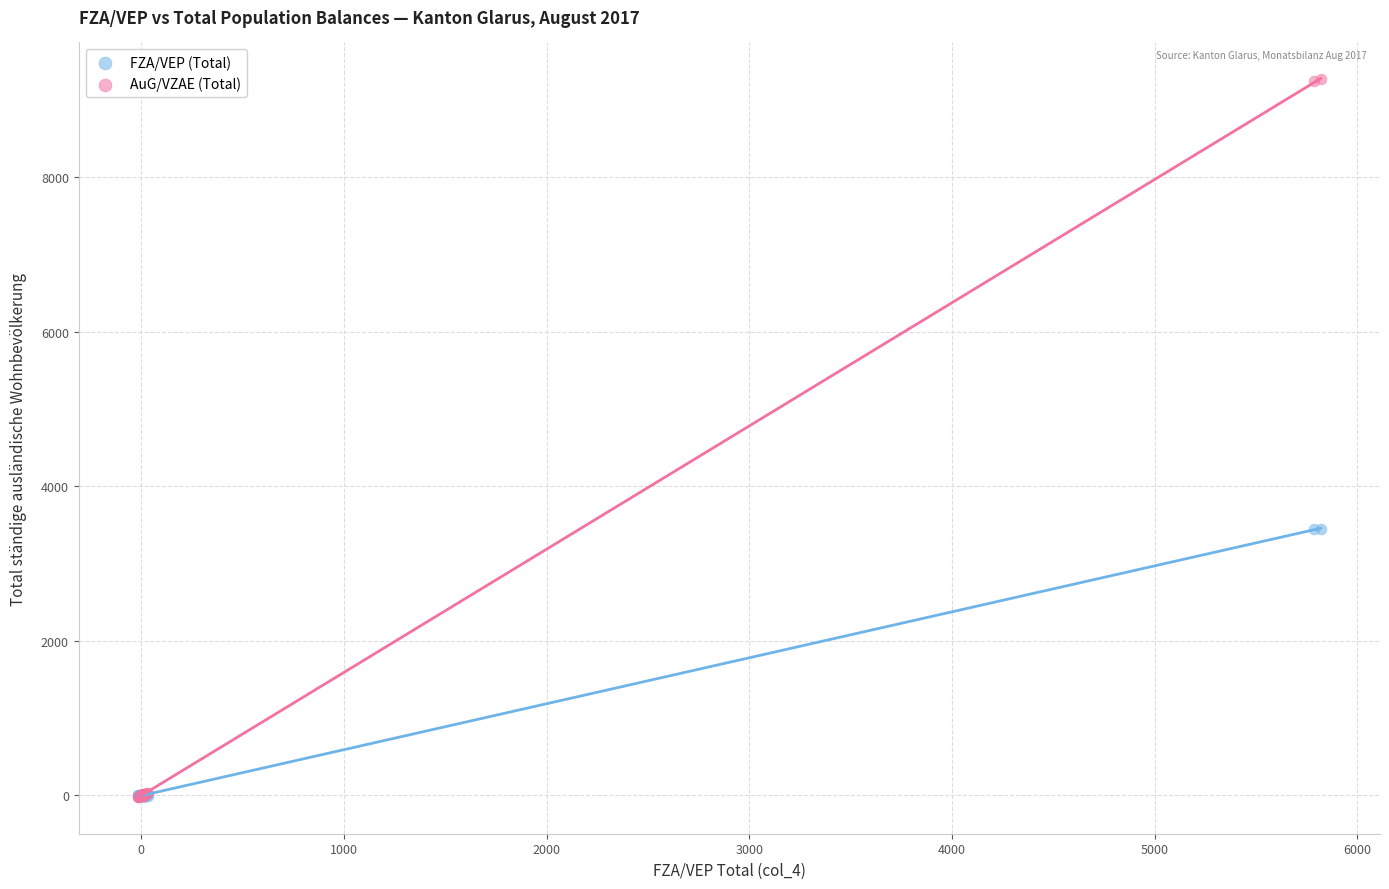

Which series reaches the maximum Y coordinate?

AuG/VZAE (Total)